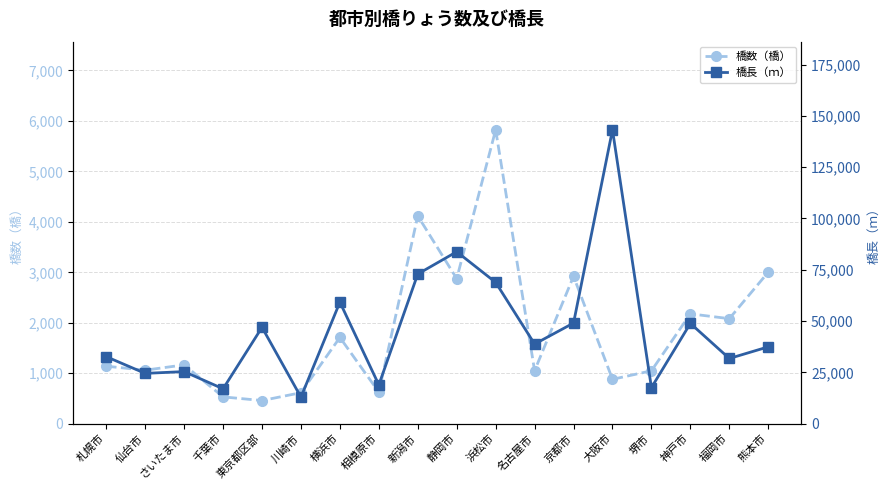

Which series has the widest spread of values?

橋長（ｍ）